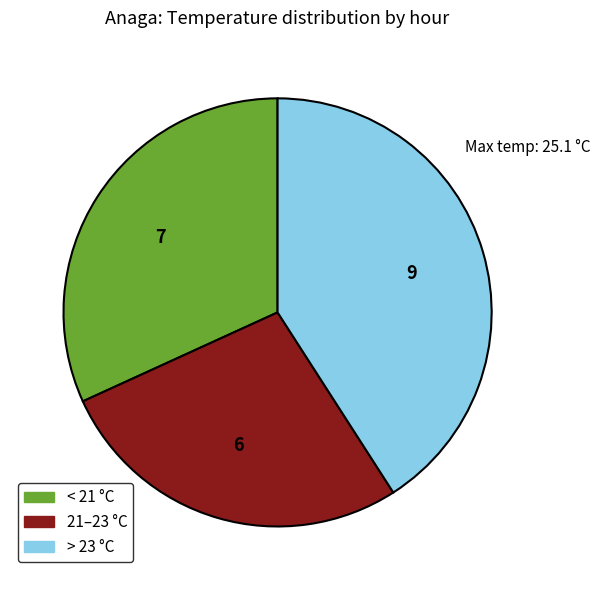

Does any single category account for the majority?

No